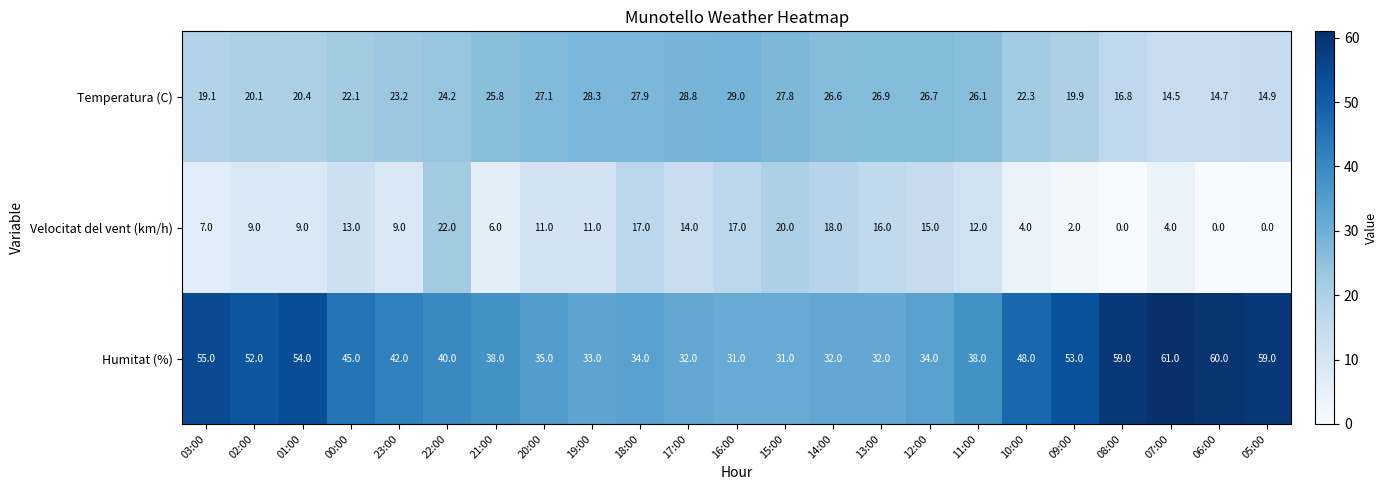

Between 18:00 and 06:00, which series saw the biggest shift?

Humitat (%)